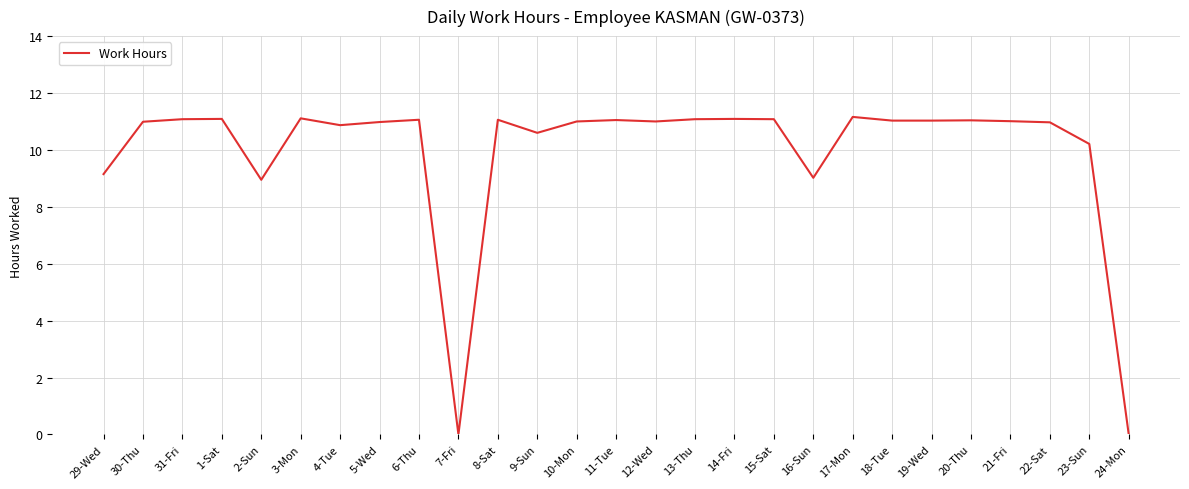

What is the maximum value shown in the chart?

11.2